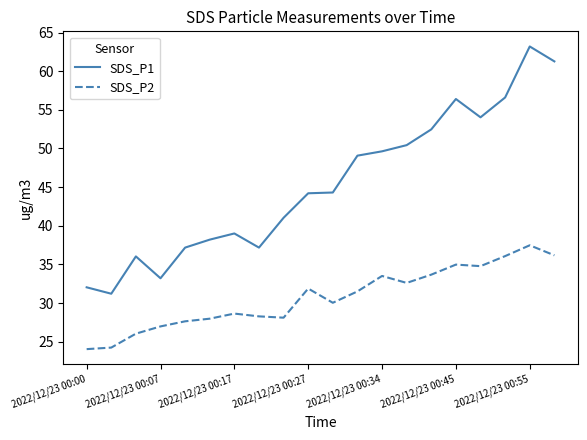

Which series has the widest spread of values?

SDS_P1